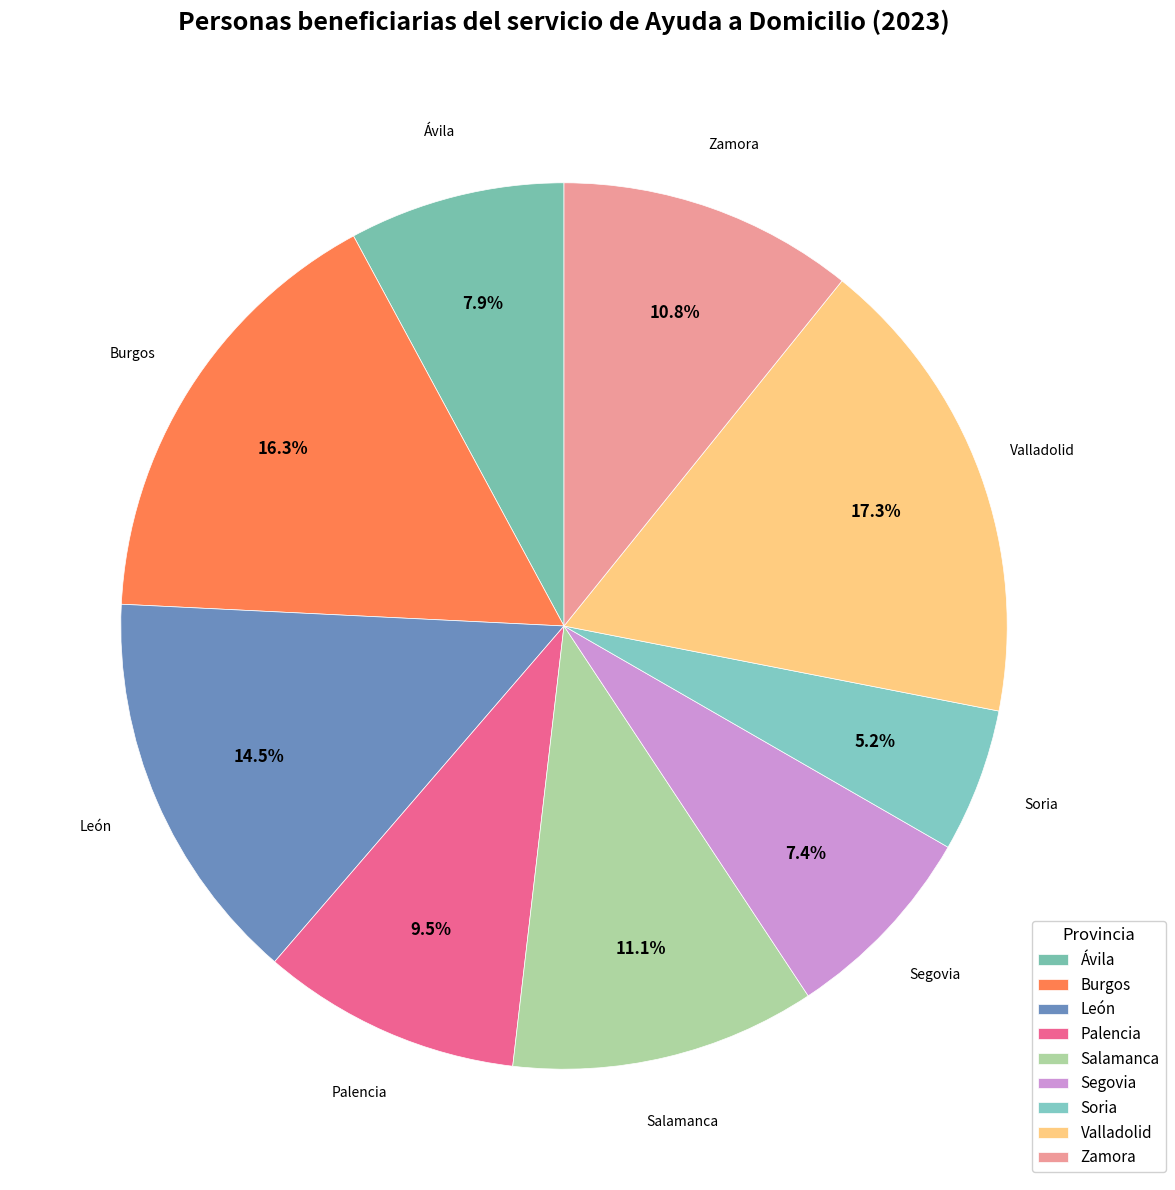

What is the ratio of the value at Ávila to the value at Soria?

1.5